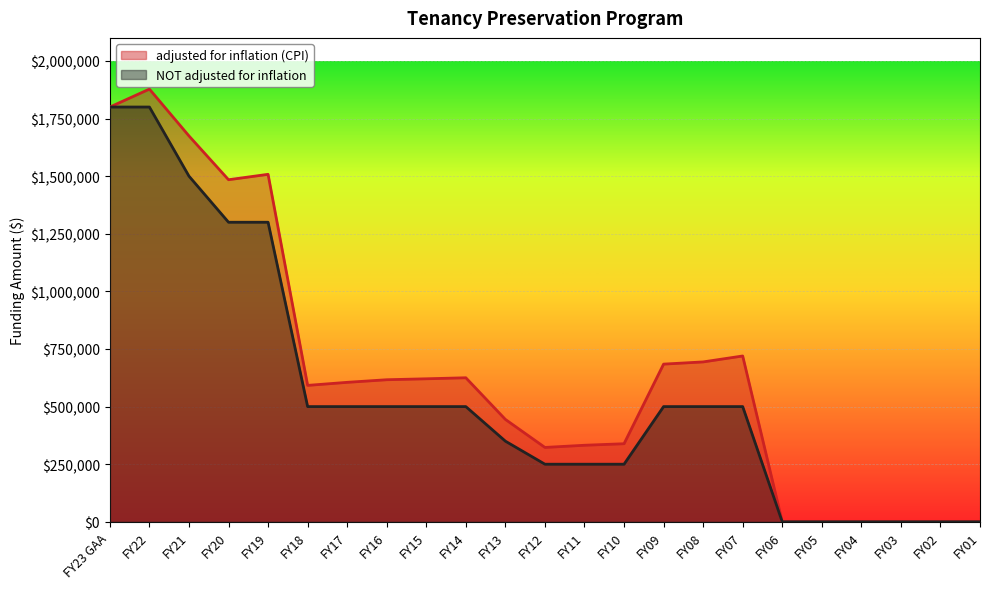

True or false: NOT adjusted for inflation and adjusted for inflation (CPI) intersect in this chart.

False